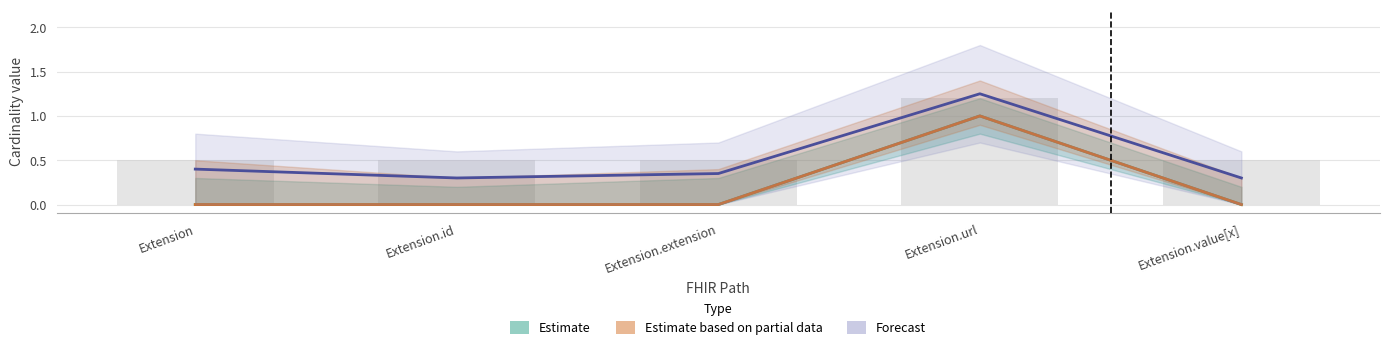

At which label does Estimate reach its minimum?

Extension